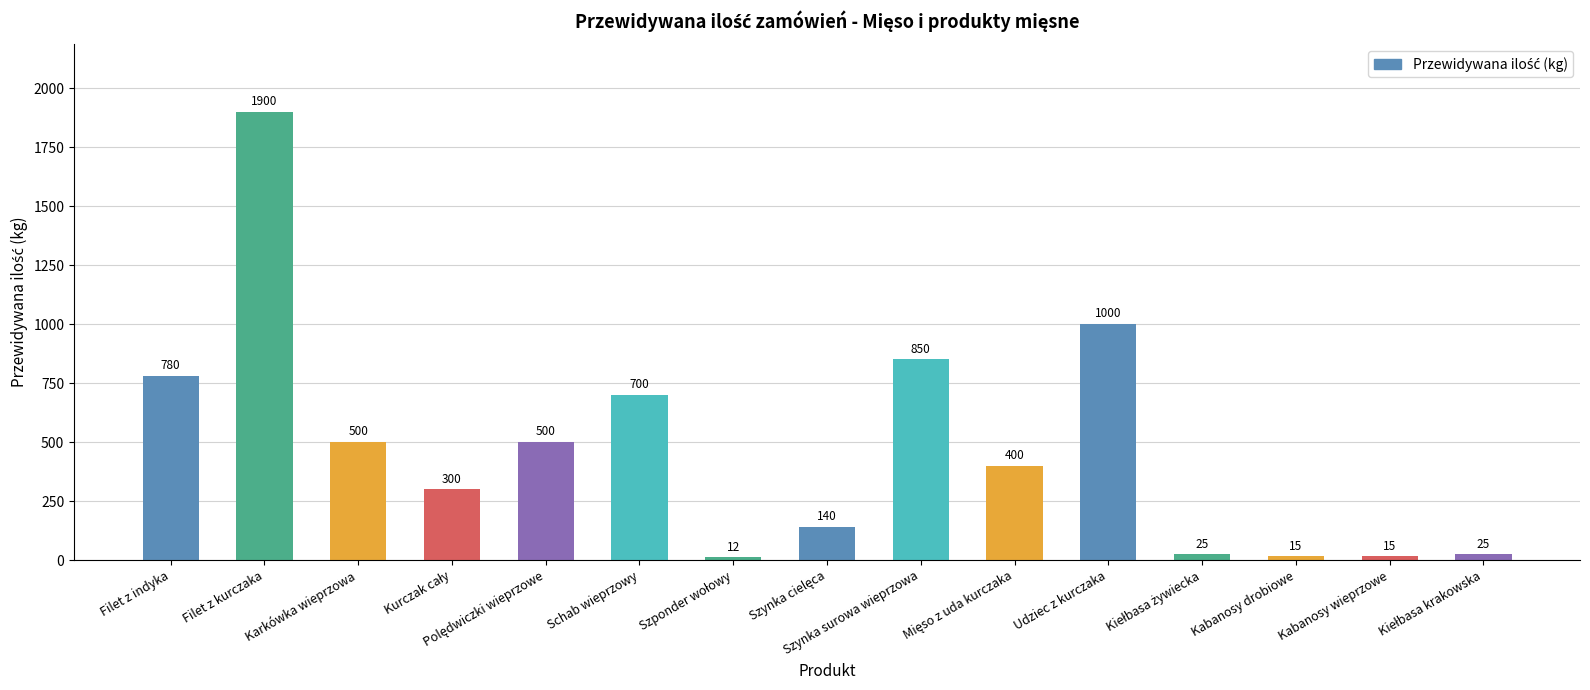

What is the change in value from Udziec z kurczaka to Kabanosy drobiowe?

-985